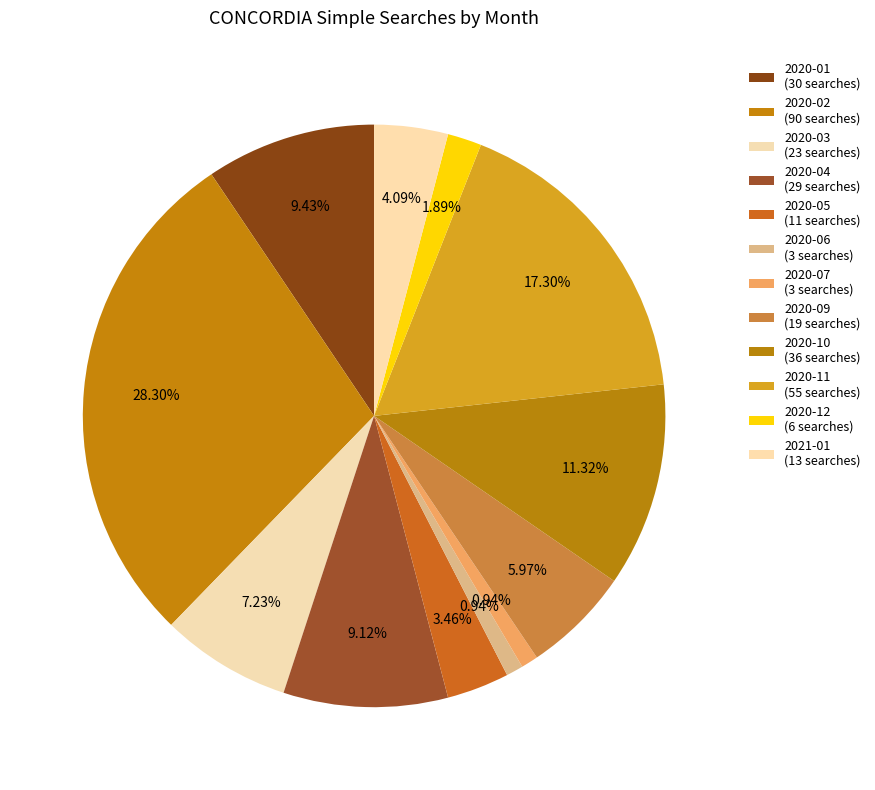

How many slices are in this pie chart?

12